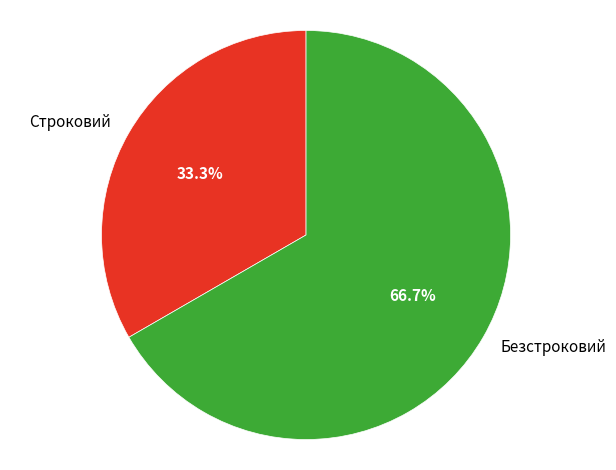

What is the ratio of the value at Строковий to the value at Безстроковий?

0.5